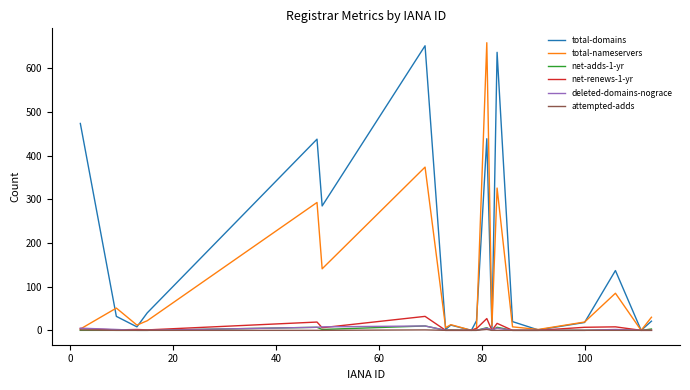

At how many categories does at least one series exceed 450?

4